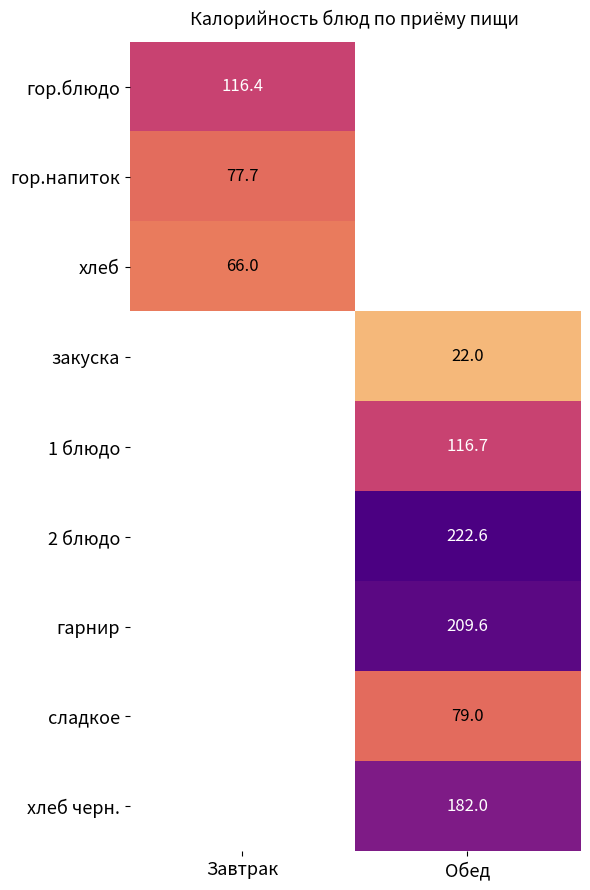

At how many categories does at least one series exceed 131?

1